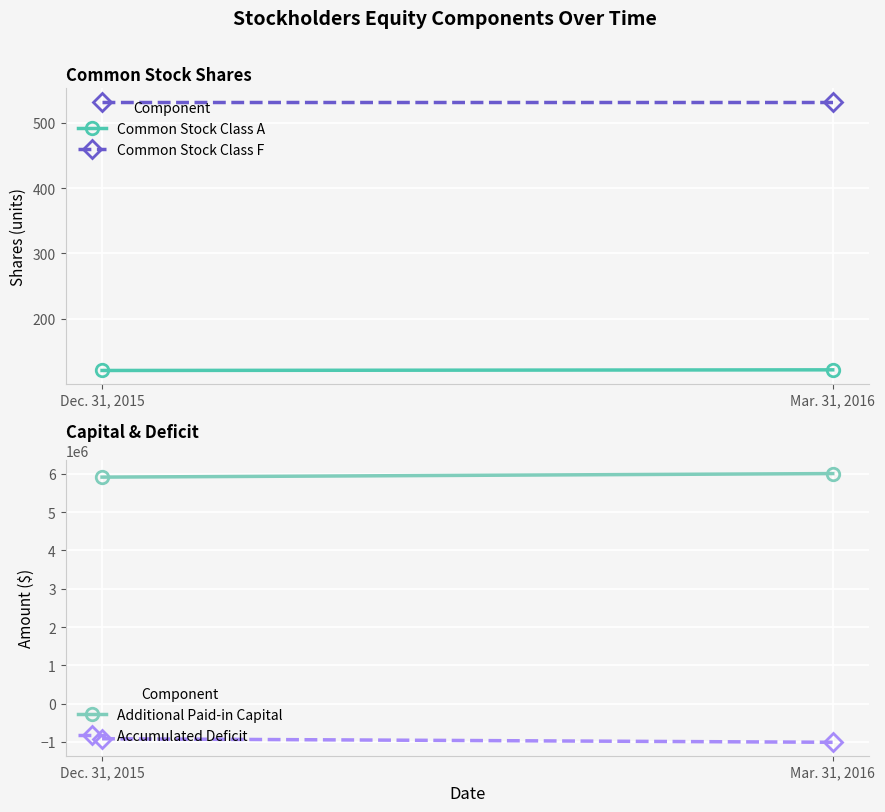

True or false: Common Stock Class A has a value of 121 at Dec. 31, 2015.

True